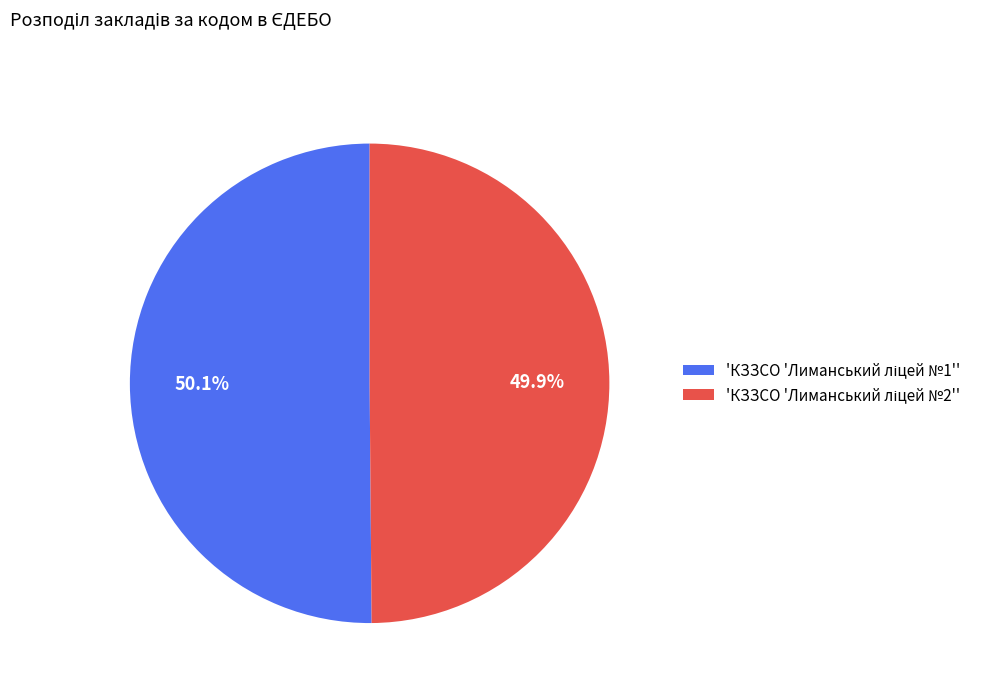

Does any single category account for the majority?

Yes